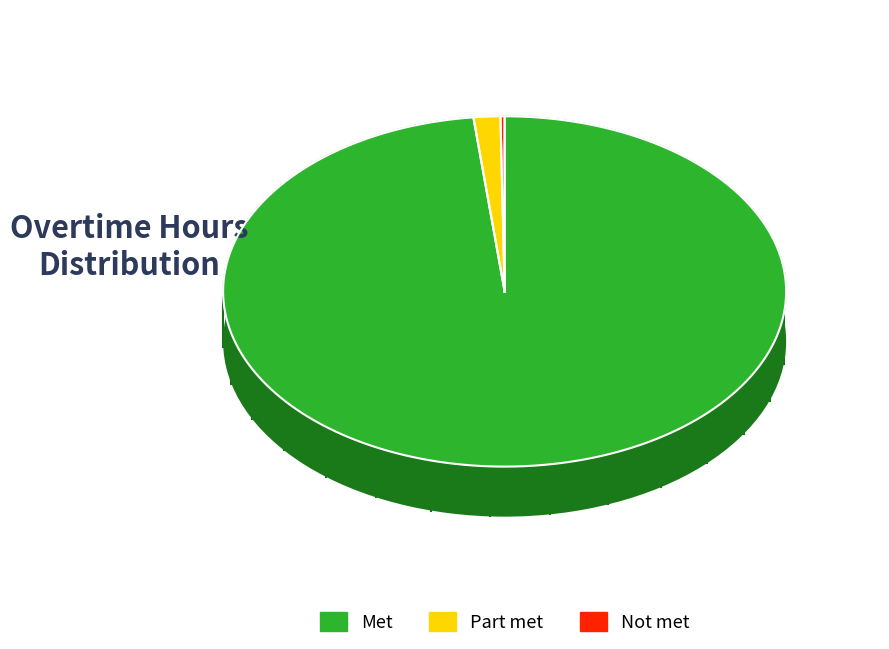

At 27, list the series in order from largest to smallest.

Met, Part met, Not met